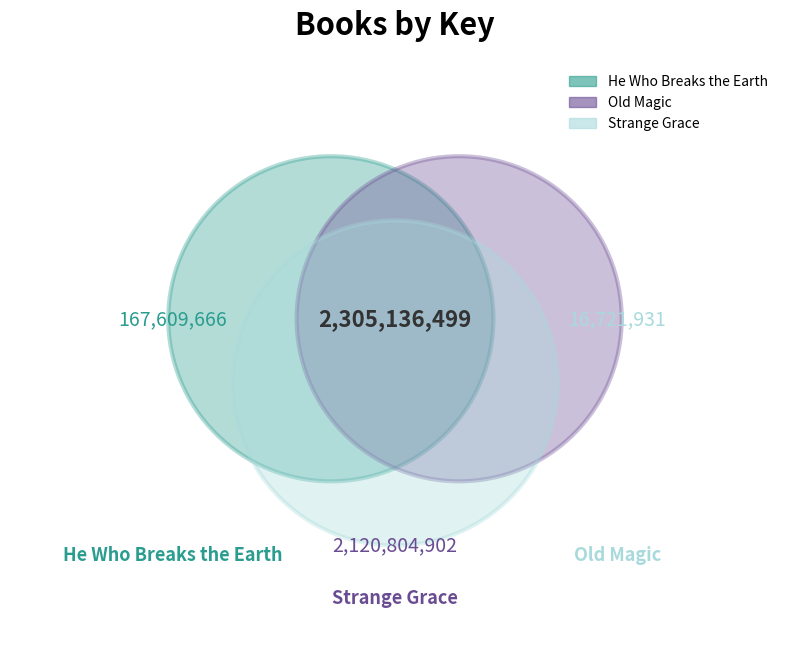

Approximately how many times larger is the value at Strange Grace compared to Old Magic?

126.8